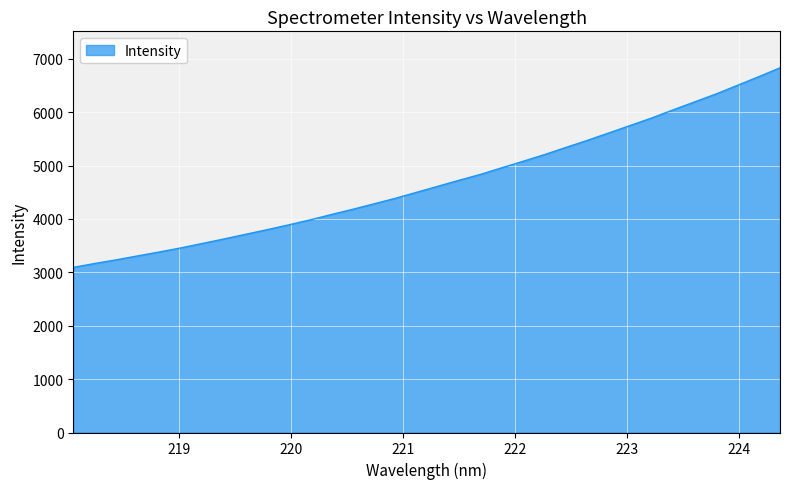

What is the difference between the maximum and second lowest values?

3665.1